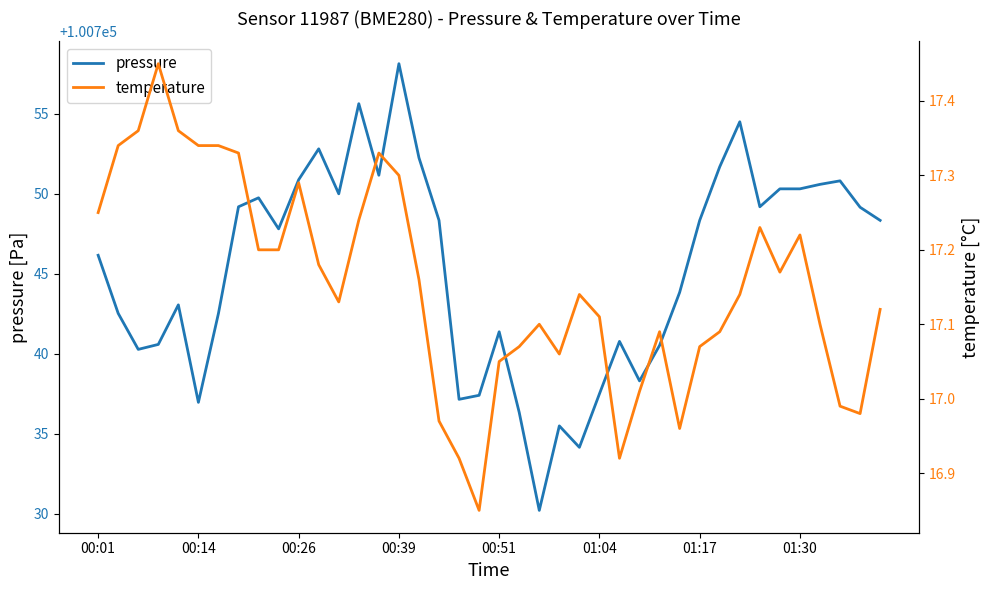

Which series has the widest spread of values?

pressure